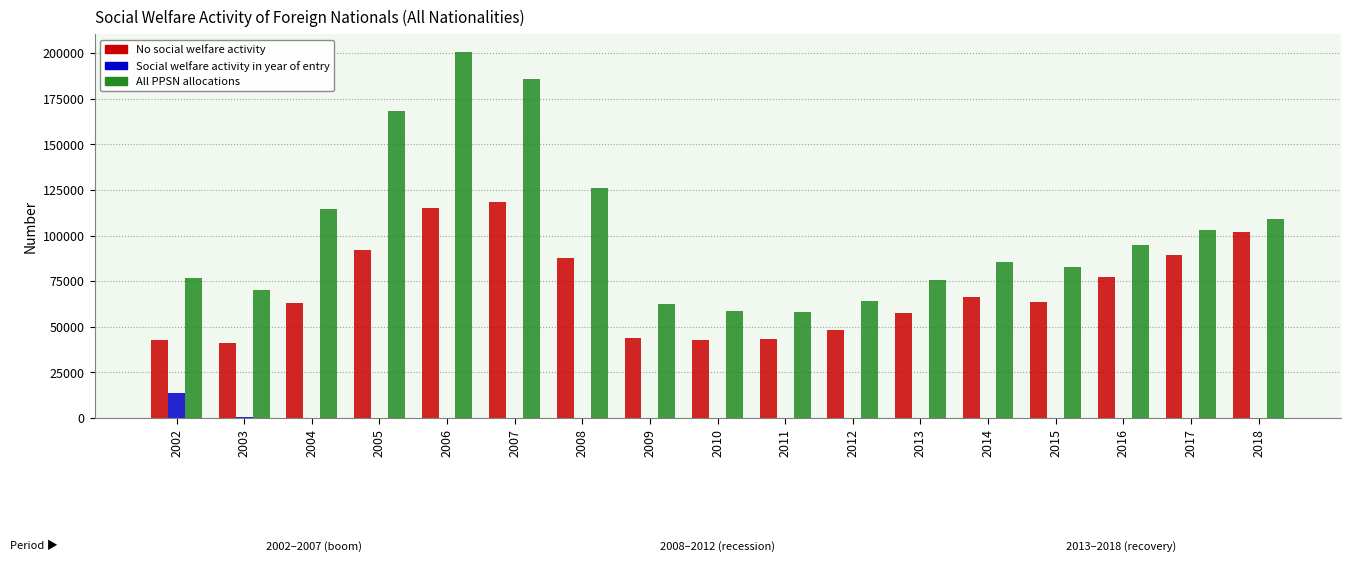

At which label does All PPSN allocations first exceed 85668?

2004